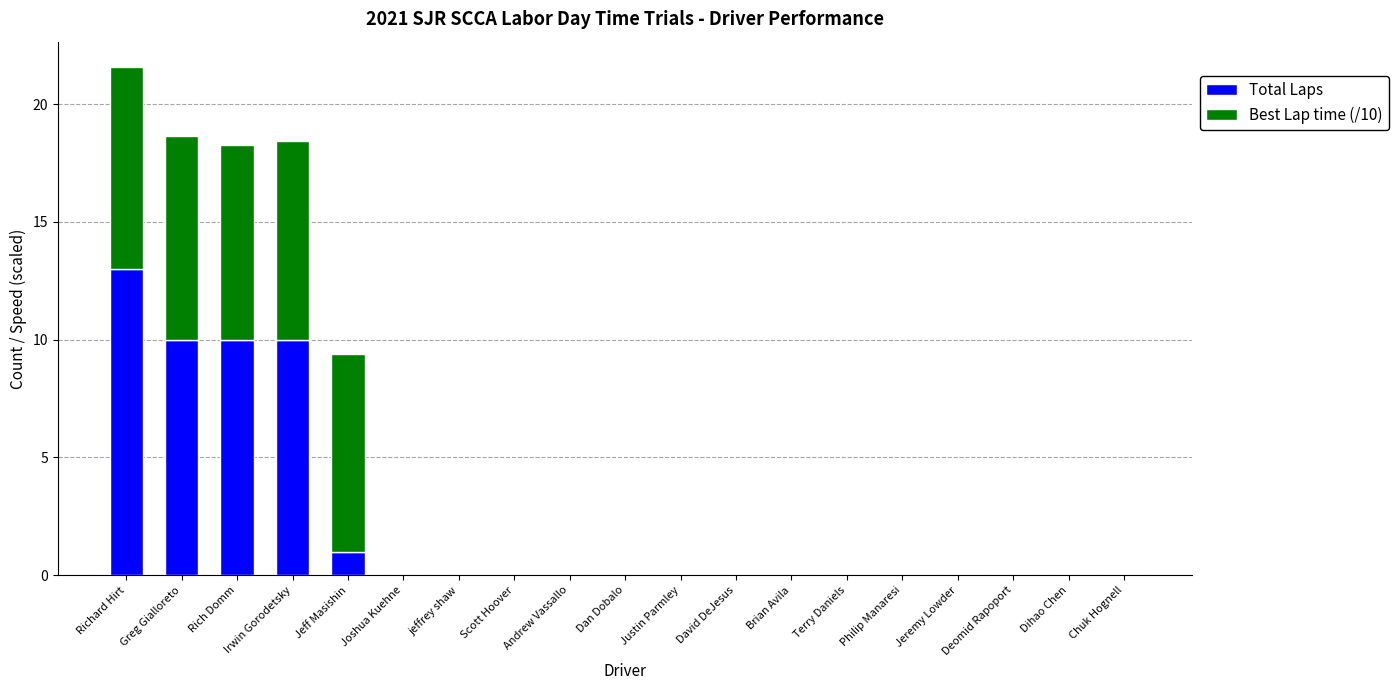

Are the bars horizontal?

No